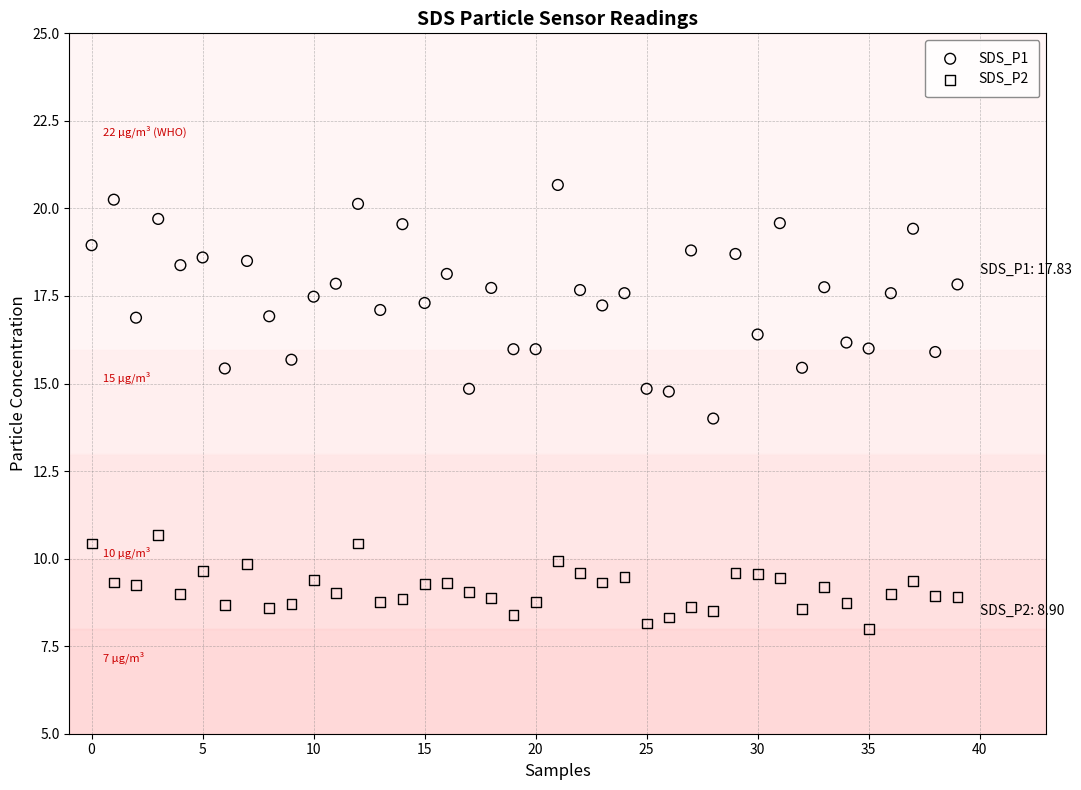

Across all data points, what is the range of Y values (max minus min)?

12.7